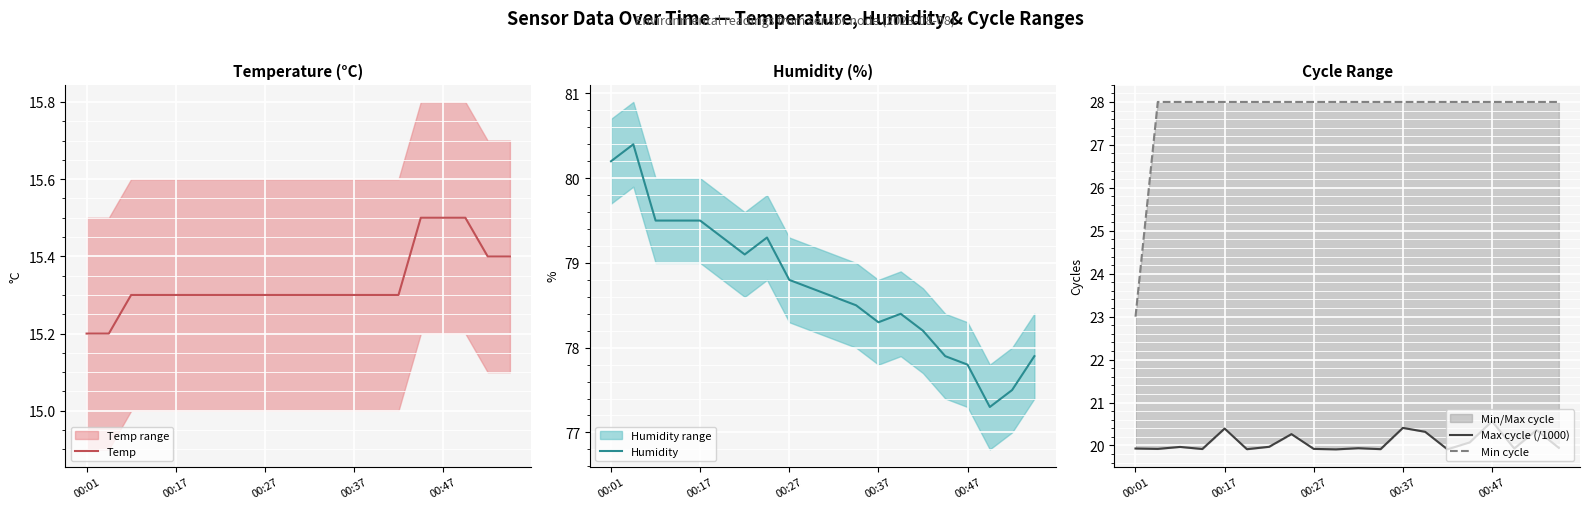

The Temp series shows 3.8 at 00:01. True or false?

False